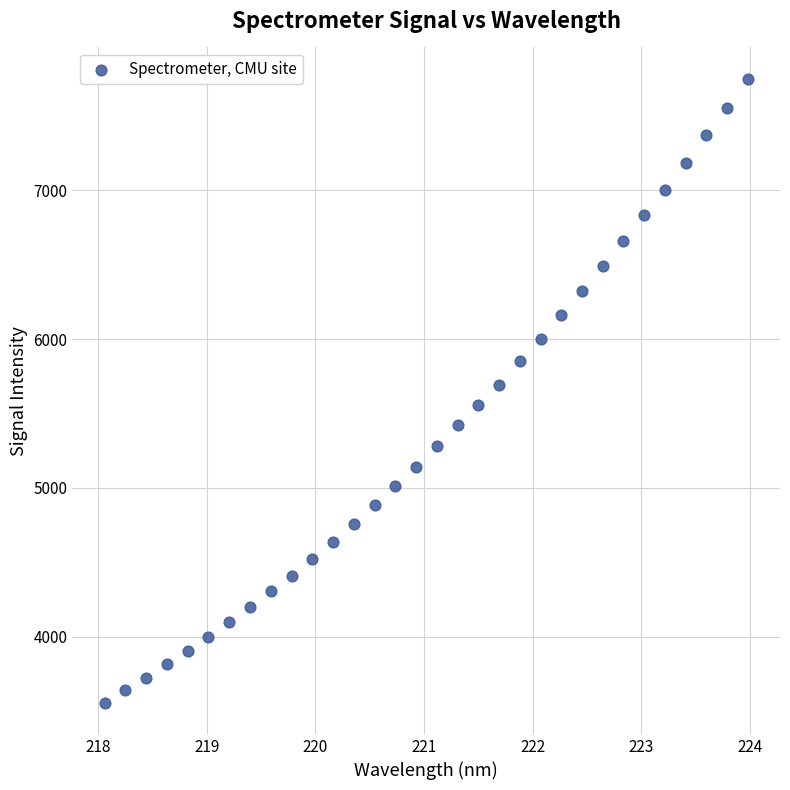

What is the range of Y values (max minus min)?

4194.1